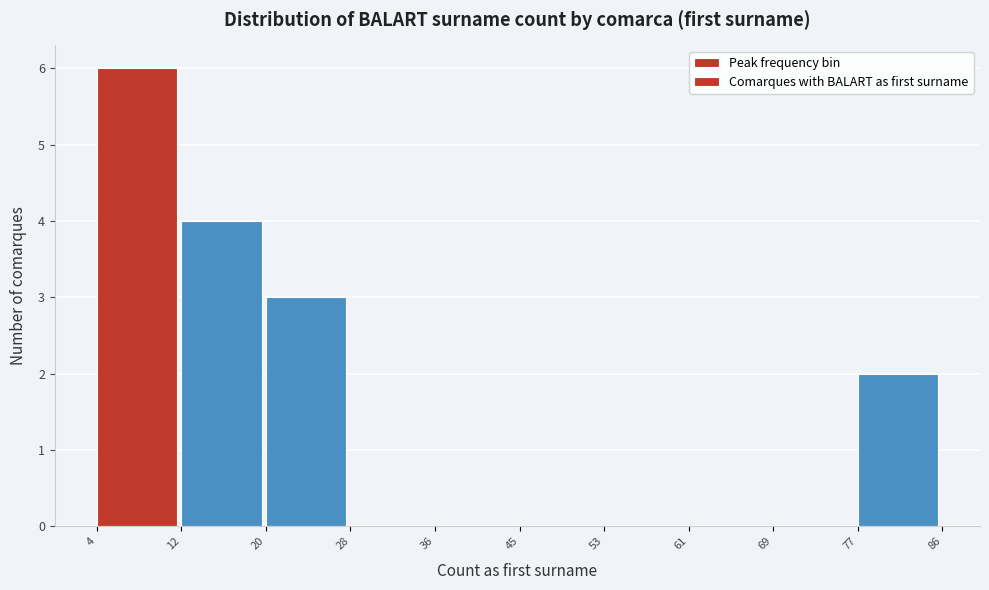

Reading left to right, list every bar in this chart as the range it spans on the x-axis followed by its height. The values are not printed on the chart, so give them approximately, as read against the axis.

4 to 12: 6
12 to 20: 4
20 to 28: 3
28 to 36: 0
36 to 45: 0
45 to 53: 0
53 to 61: 0
61 to 69: 0
69 to 77: 0
77 to 86: 2